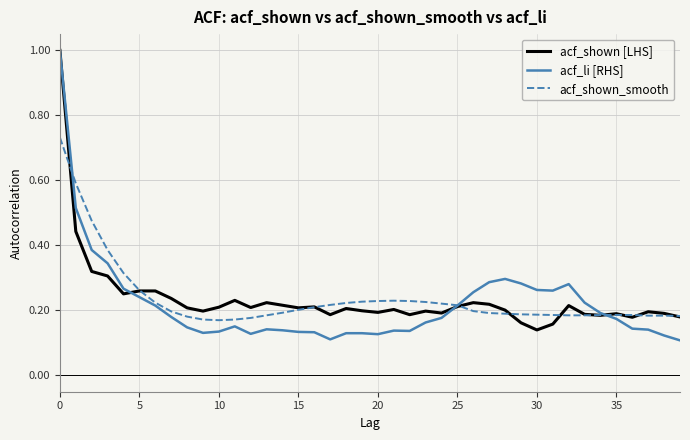

Which series has the widest spread of values?

acf_li [RHS]